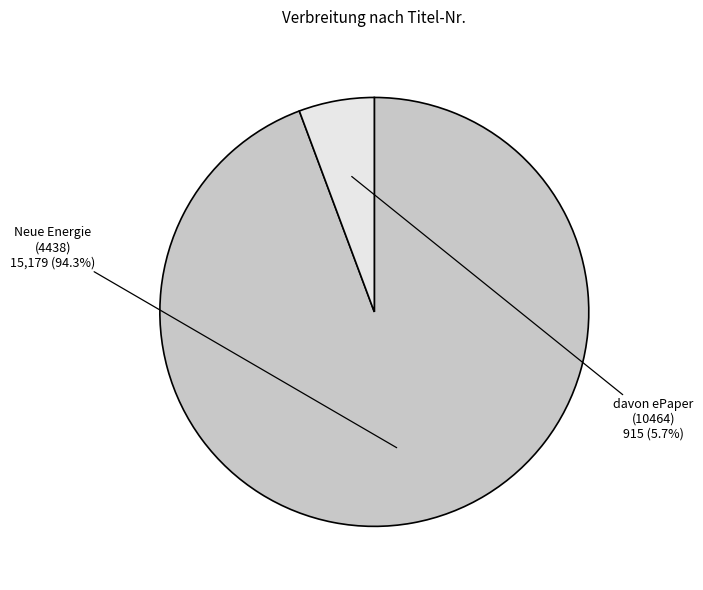

Does any single category account for the majority?

Yes